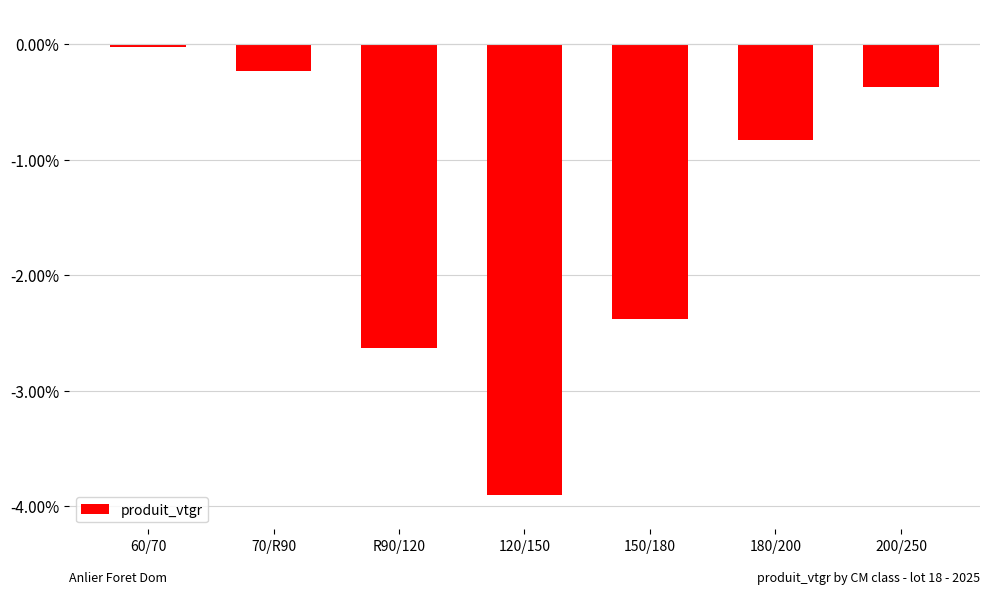

Rank the categories by value from highest to lowest.

60/70, 70/R90, 200/250, 180/200, 150/180, R90/120, 120/150